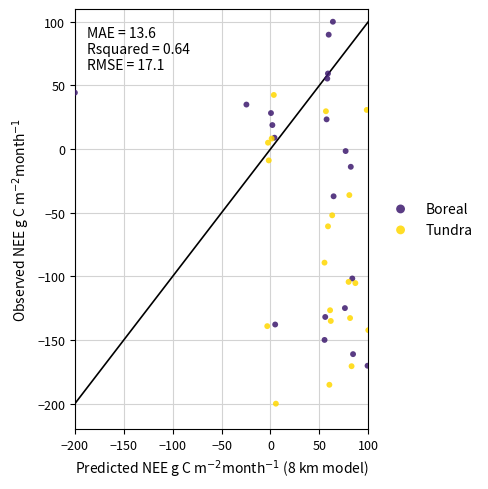

Which series reaches the maximum Y coordinate?

Boreal